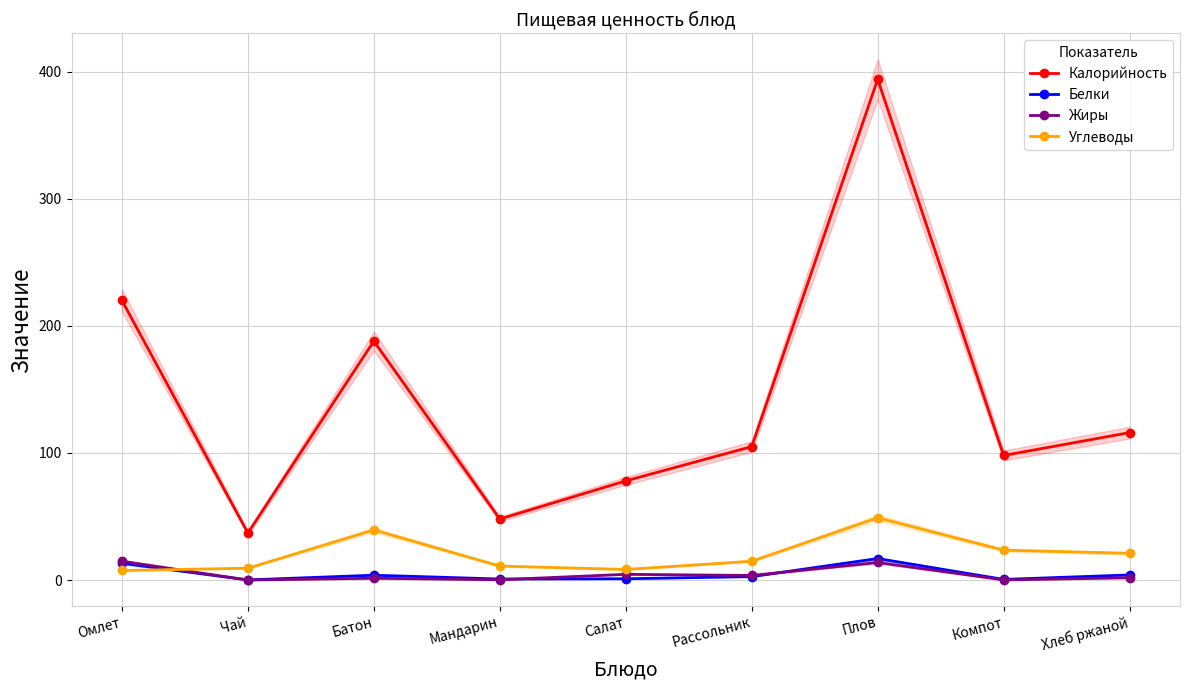

Reading left to right, what are all the values shown in this chart?

Калорийность: 220.0	37.0	188.0	48.0	78.0	105.0	394.0	98.0	116.0
Белки: 13.2	0.1	3.8	0.8	1.0	2.7	16.9	0.5	4.0
Жиры: 14.8	0.0	1.4	0.2	4.5	3.6	13.8	0.1	1.8
Углеводы: 7.5	9.3	39.4	11.0	8.3	14.8	49.0	23.5	21.0